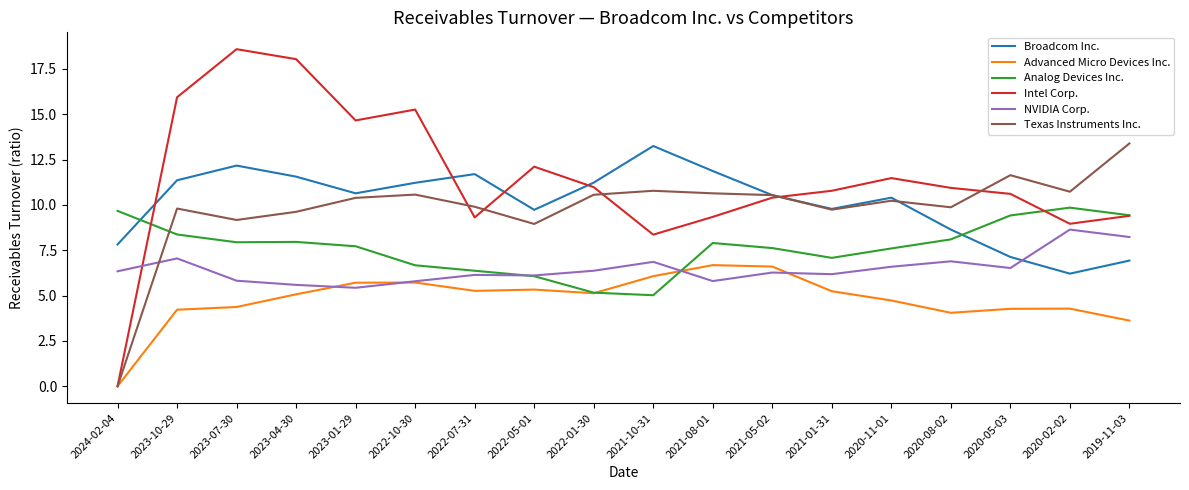

What position from the right is 2022-07-31?

12